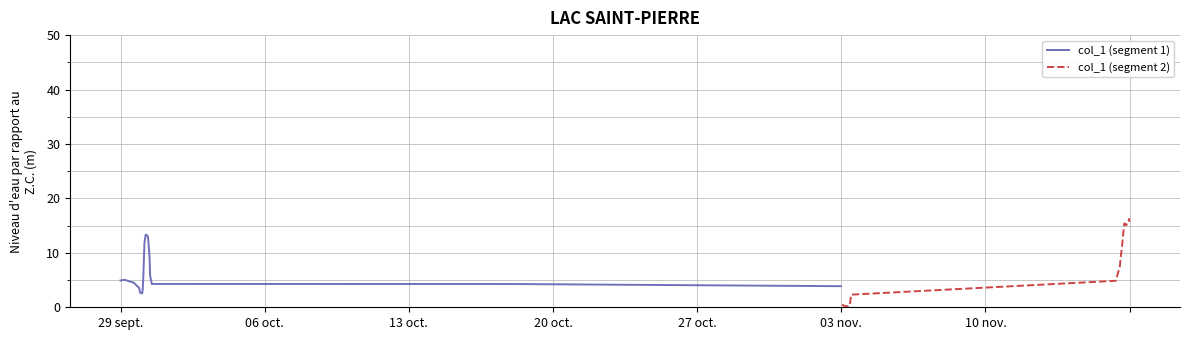

What is the lowest value of the col_1 (segment 1) series?

2.5